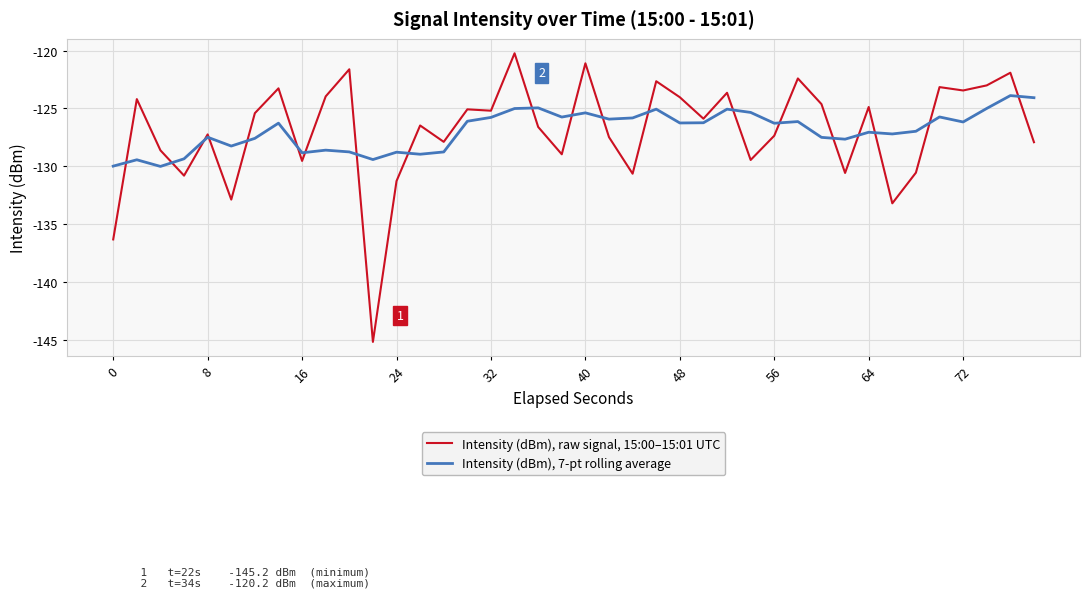

How many lines are shown in the chart?

2